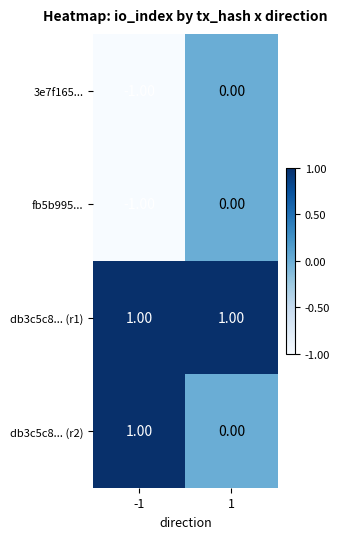

What is the smallest value displayed?

-1